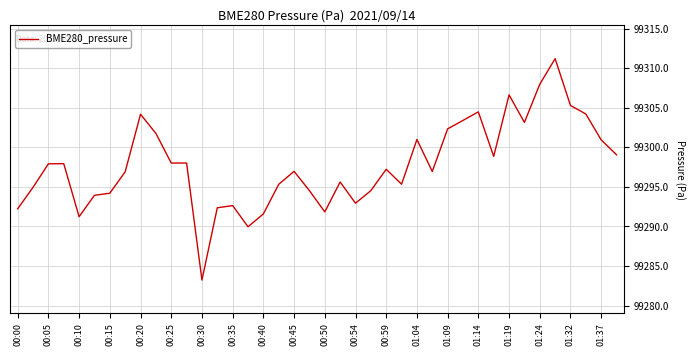

What is the maximum value shown in the chart?

99311.2